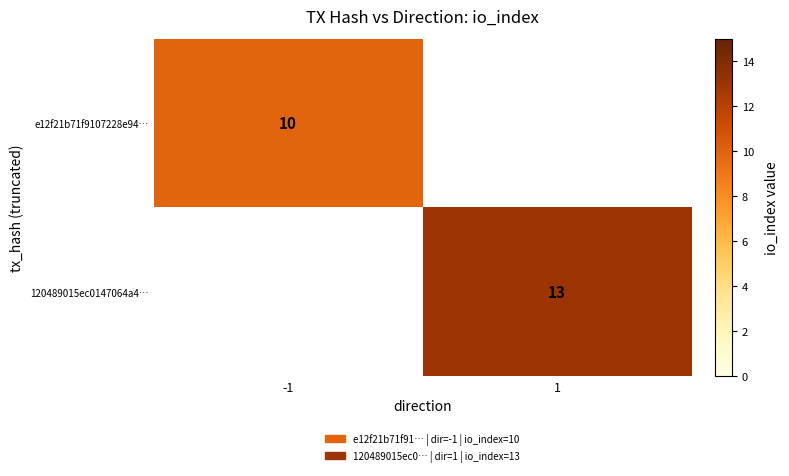

The value of 120489015ec0147064a4… at 1 is 18. True or false?

False